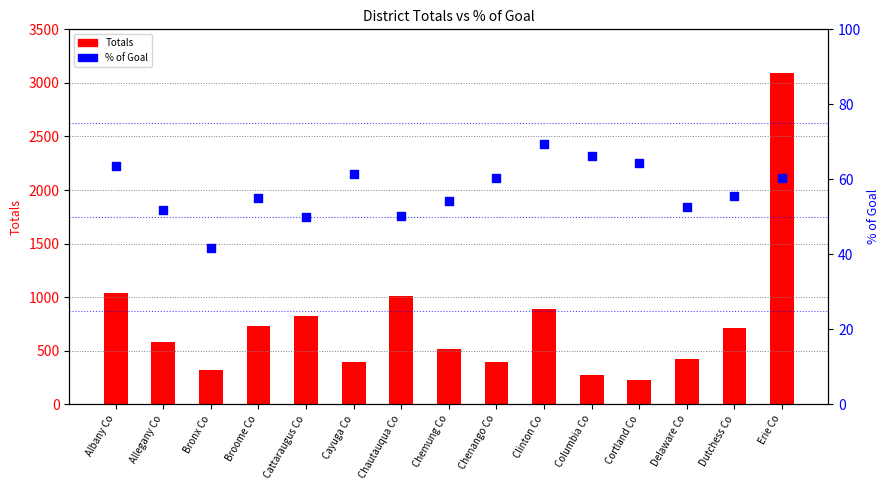

Is the value of Totals at Erie Co greater than the value of % of Goal at Broome Co?

Yes